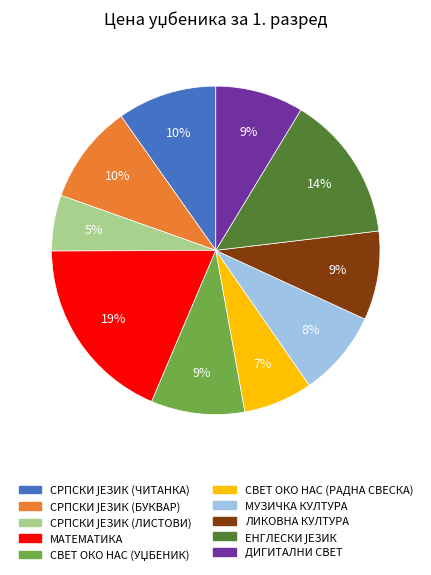

To the nearest percent, what portion does СВЕТ ОКО НАС (РАДНА СВЕСКА) represent?

7%